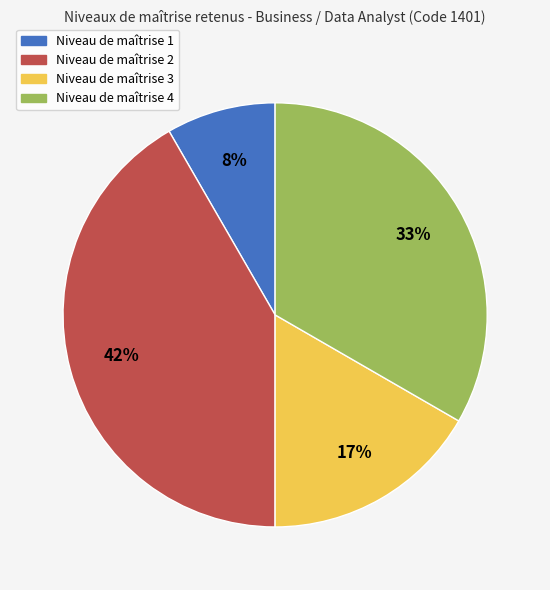

Rank the categories by value from lowest to highest.

Niveau de maîtrise 1, Niveau de maîtrise 3, Niveau de maîtrise 4, Niveau de maîtrise 2